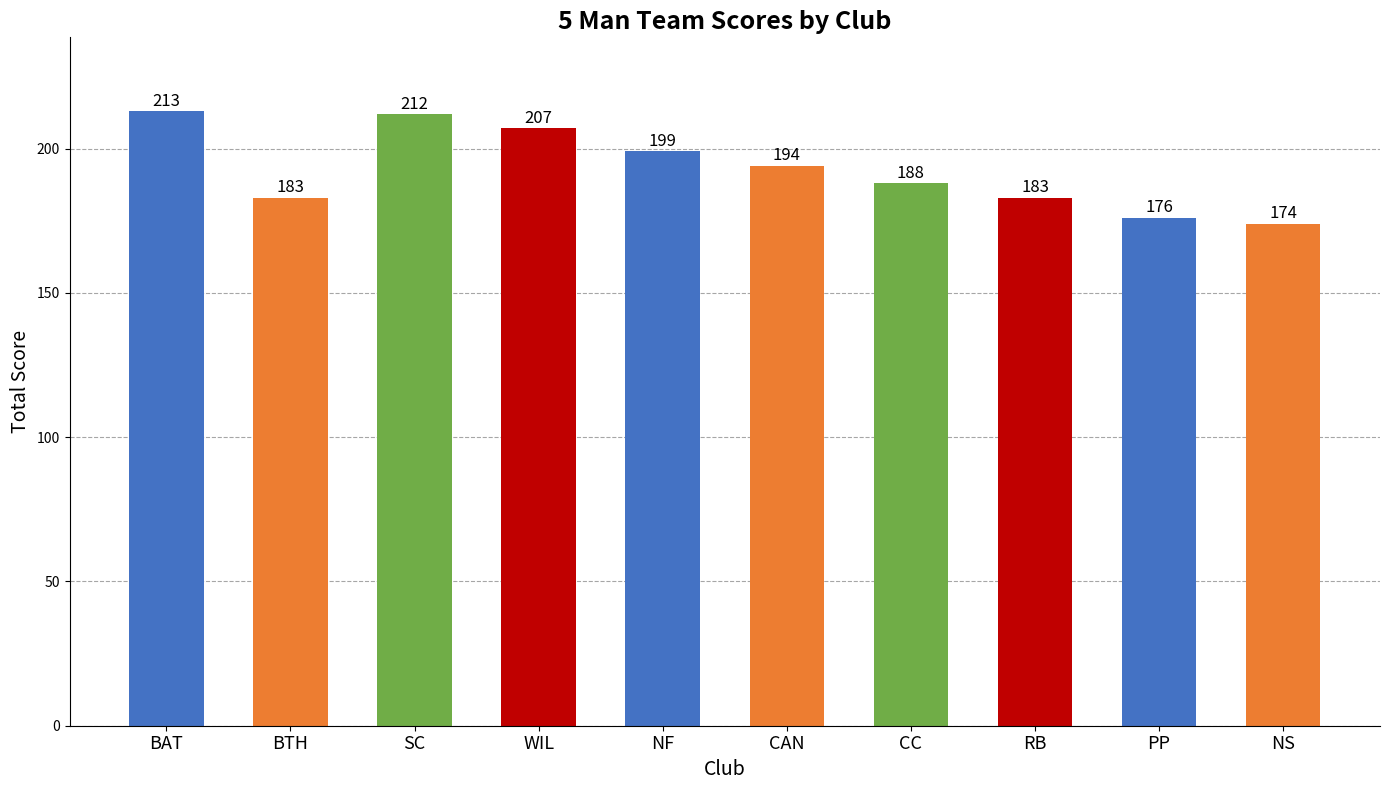

At which category does the chart reach its minimum across all series?

NS